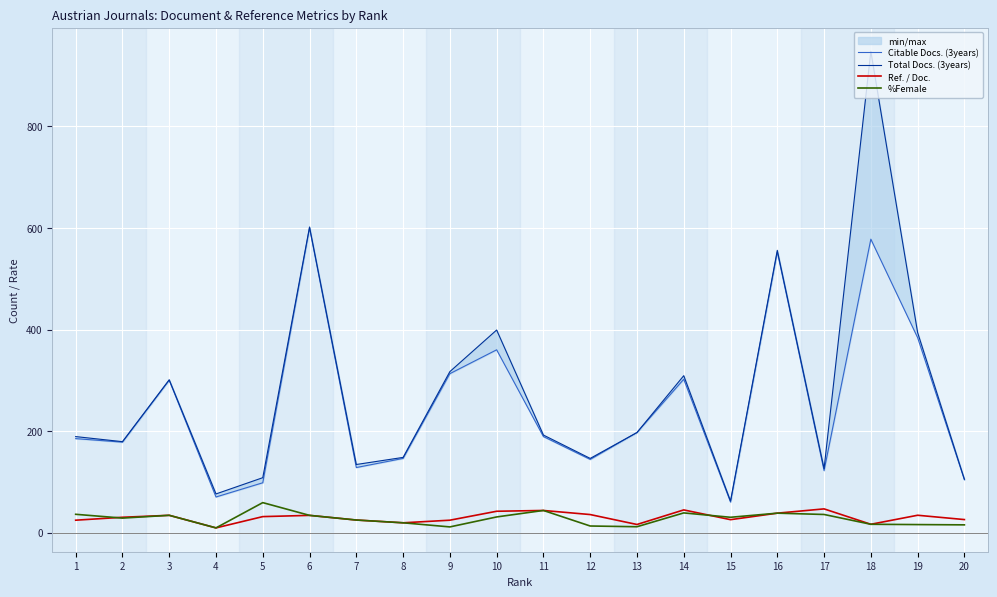

At which category does the chart reach its minimum across all series?

4